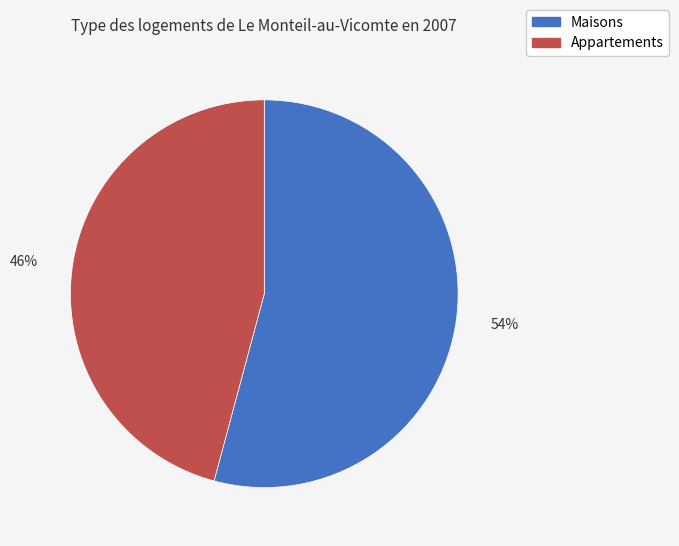

To the nearest percent, what percentage of the pie is Appartements?

46%